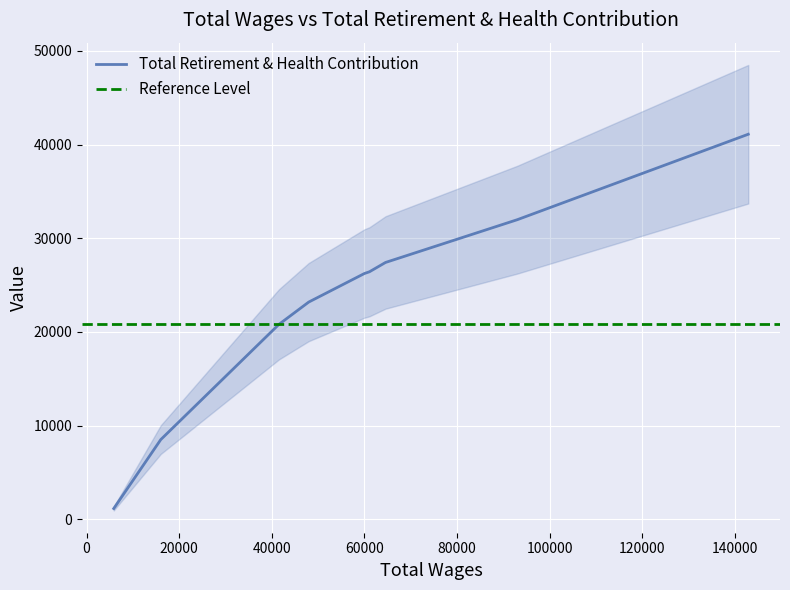

How many lines are shown in the chart?

1